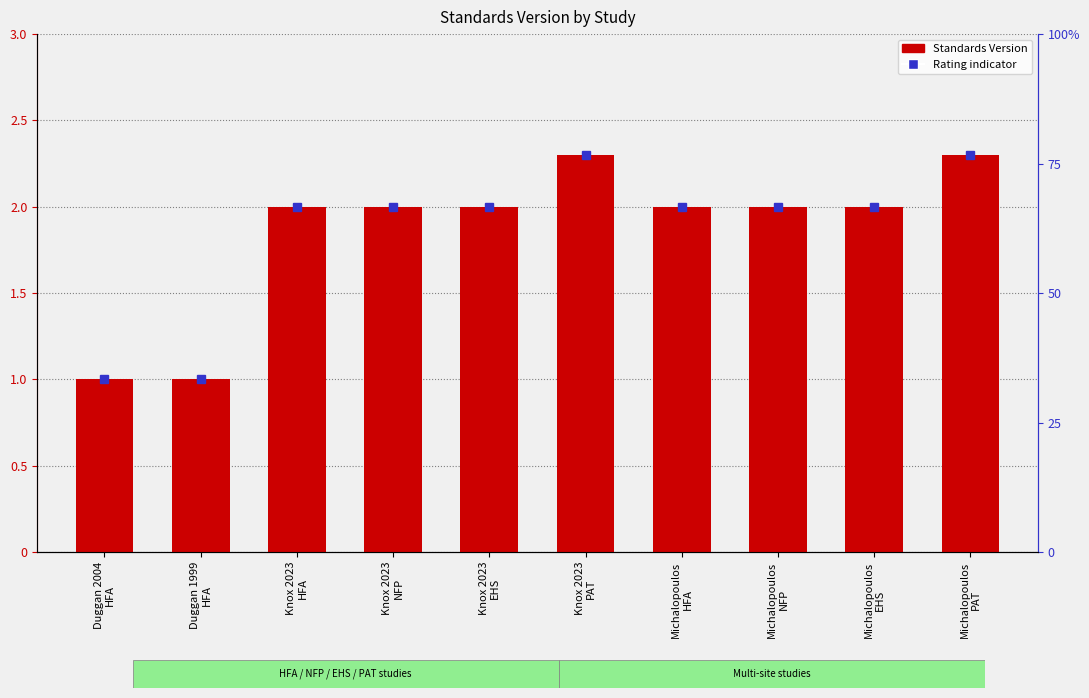

How many data points are above 2?

2